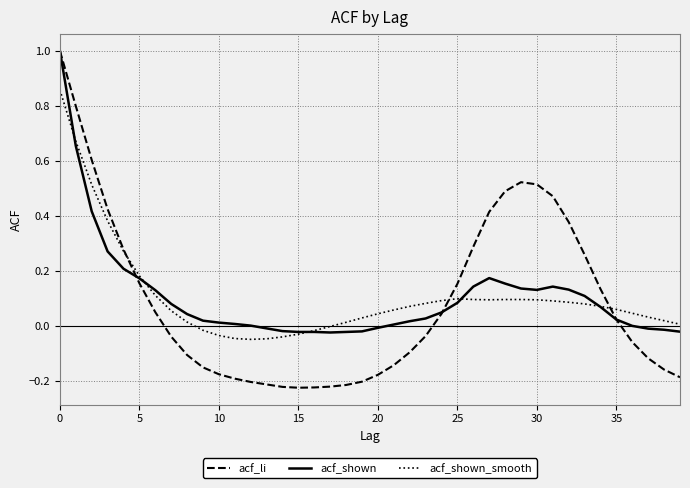

Which series has the largest range (max minus min)?

acf_li